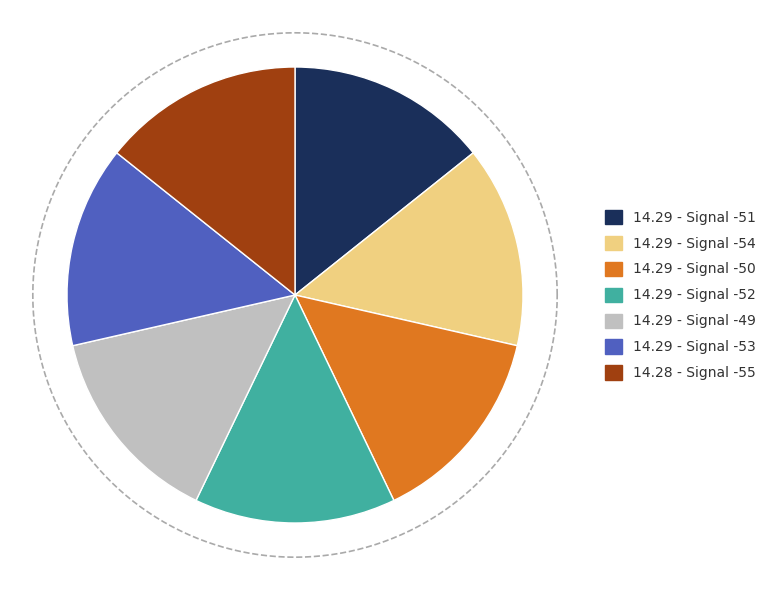

To the nearest percent, what is the average slice percentage?

14%